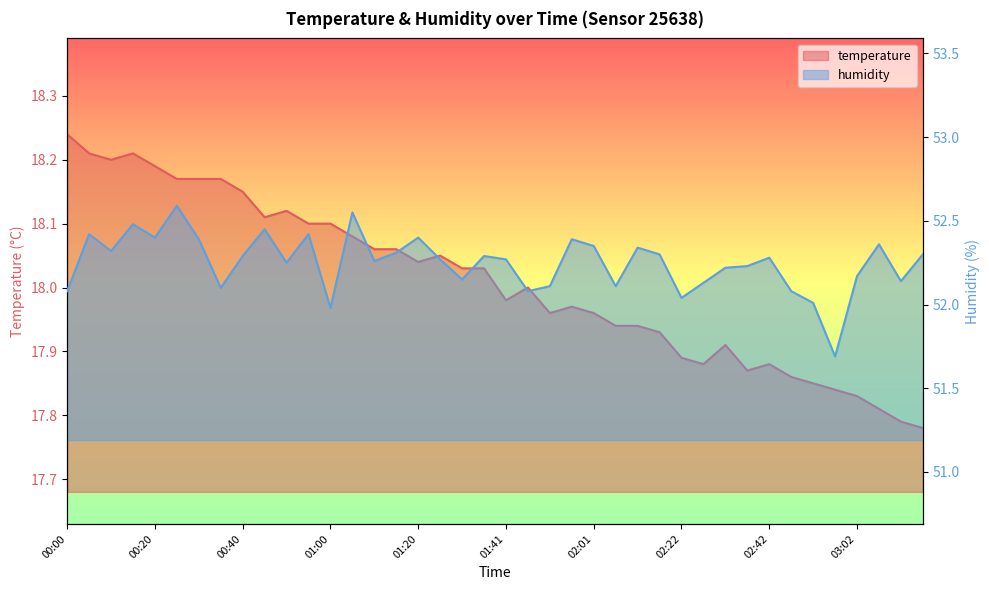

Which series has the largest total across all categories?

humidity